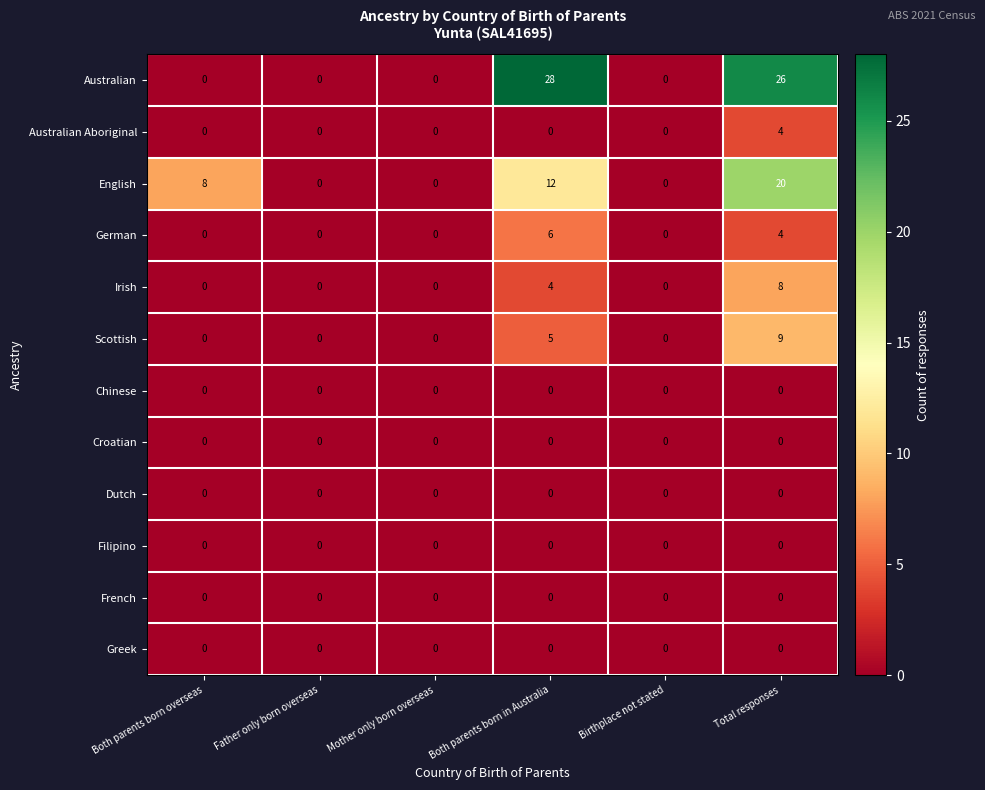

Is it true that Scottish equals 4 at Both parents born overseas?

False